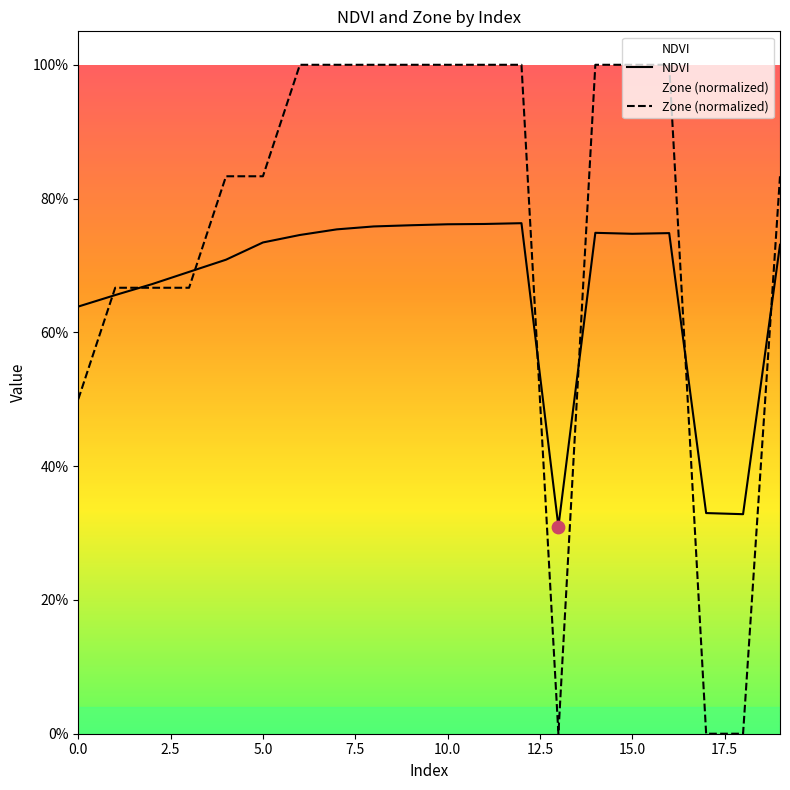

What are all the series names shown in the legend?

NDVI, Zone (normalized)